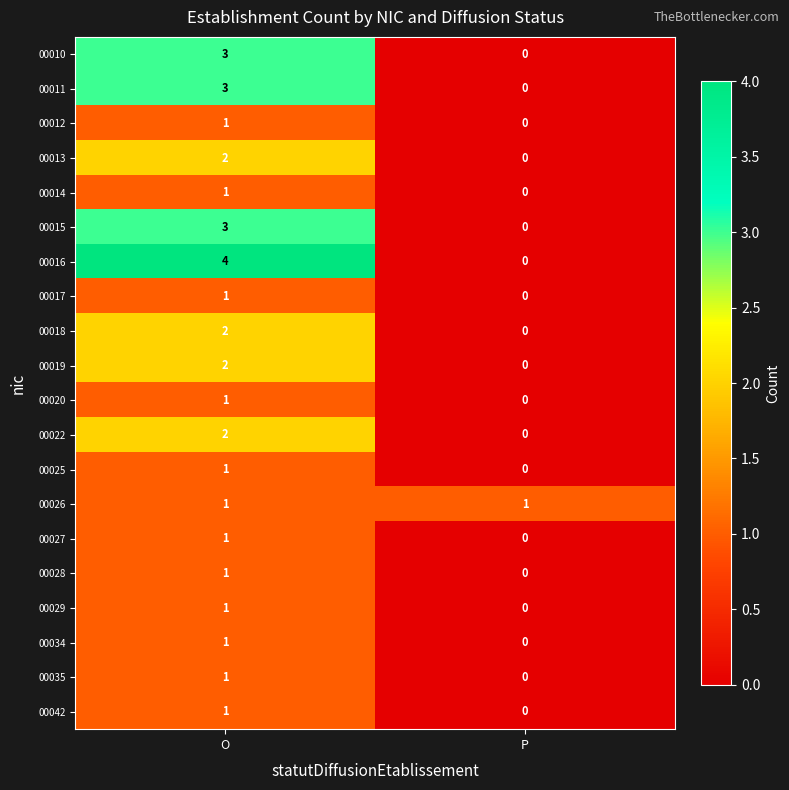

What is the sum of all 00016 values?

4